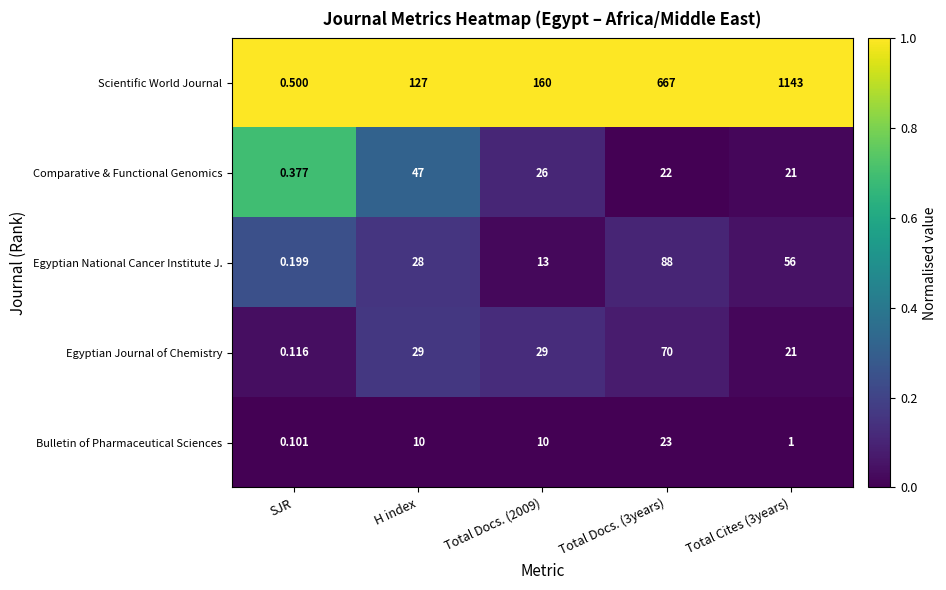

Which category has the lowest value across all series?

SJR